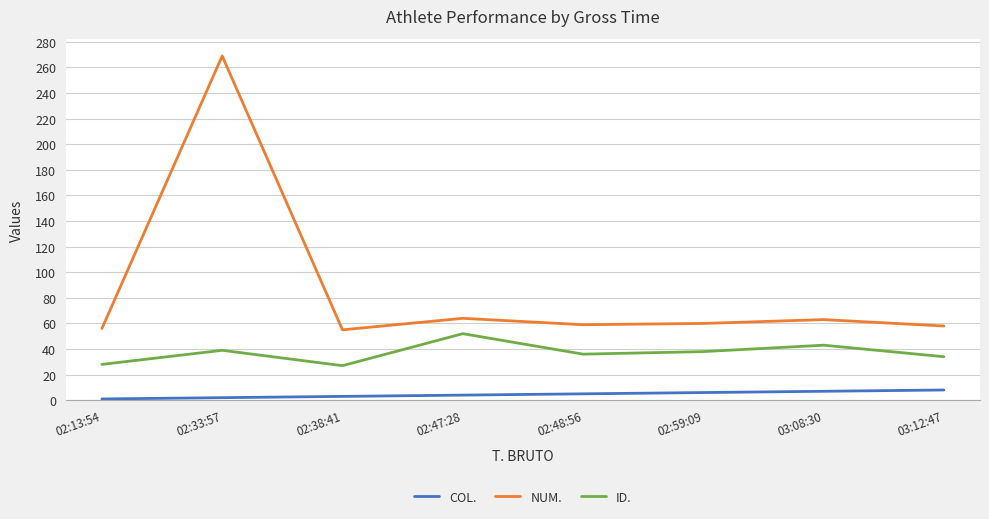

True or false: ID. and COL. cross at least once.

False